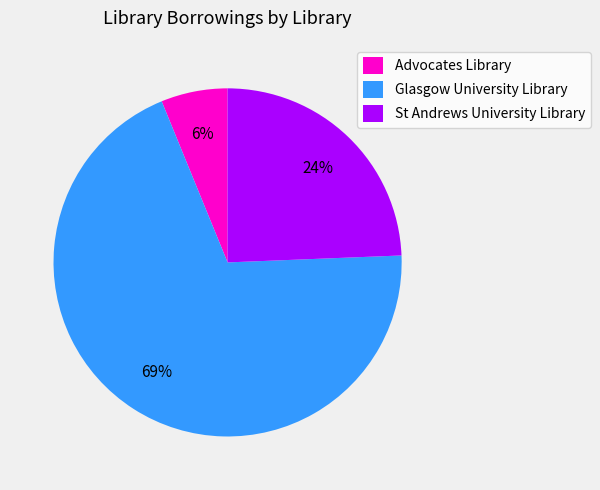

Which category accounts for the majority?

Glasgow University Library